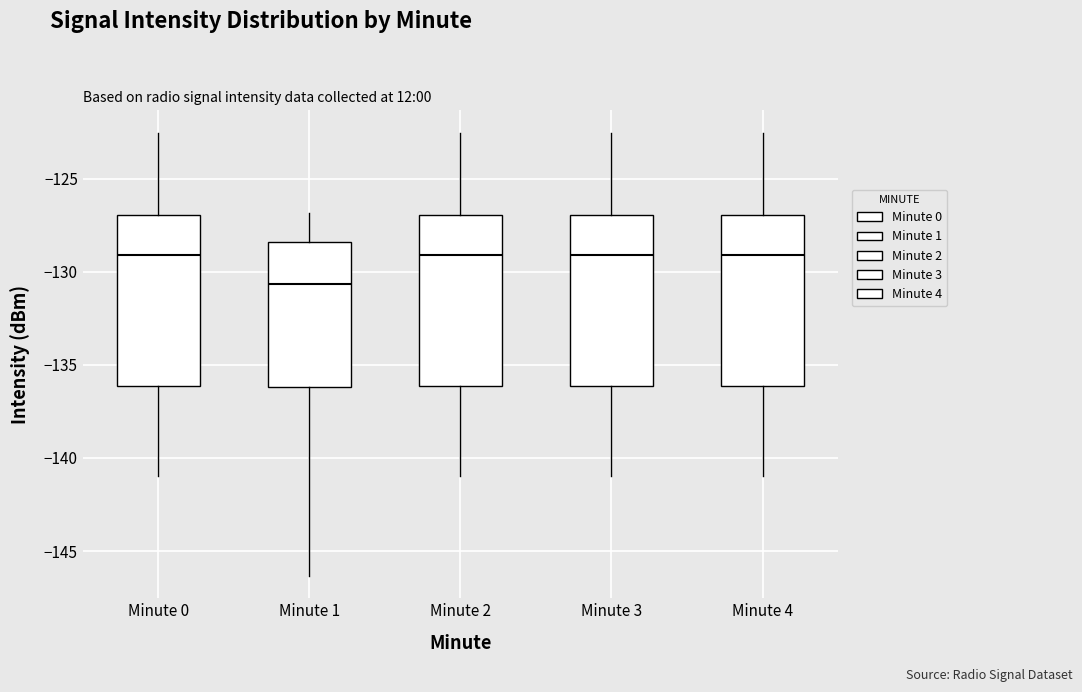

Reading left to right, read every box against the y-axis: the position of its median line, the range the box covers, and the ends of its whiskers. The values are not printed on the chart, so give them approximately, as read against the axis.

Minute 0: median -129.0, box -136.0 to -127.0, whiskers -141.0 to -122.5
Minute 1: median -130.5, box -136.0 to -128.5, whiskers -146.5 to -127.0
Minute 2: median -129.0, box -136.0 to -127.0, whiskers -141.0 to -122.5
Minute 3: median -129.0, box -136.0 to -127.0, whiskers -141.0 to -122.5
Minute 4: median -129.0, box -136.0 to -127.0, whiskers -141.0 to -122.5